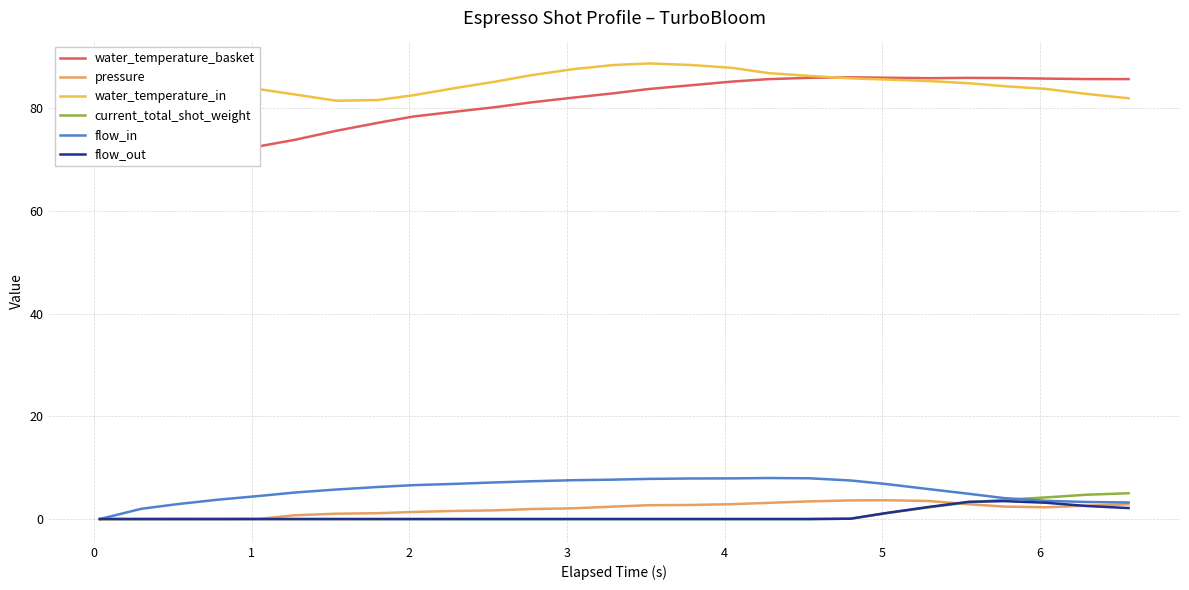

What is the highest value of the water_temperature_basket series?

86.0